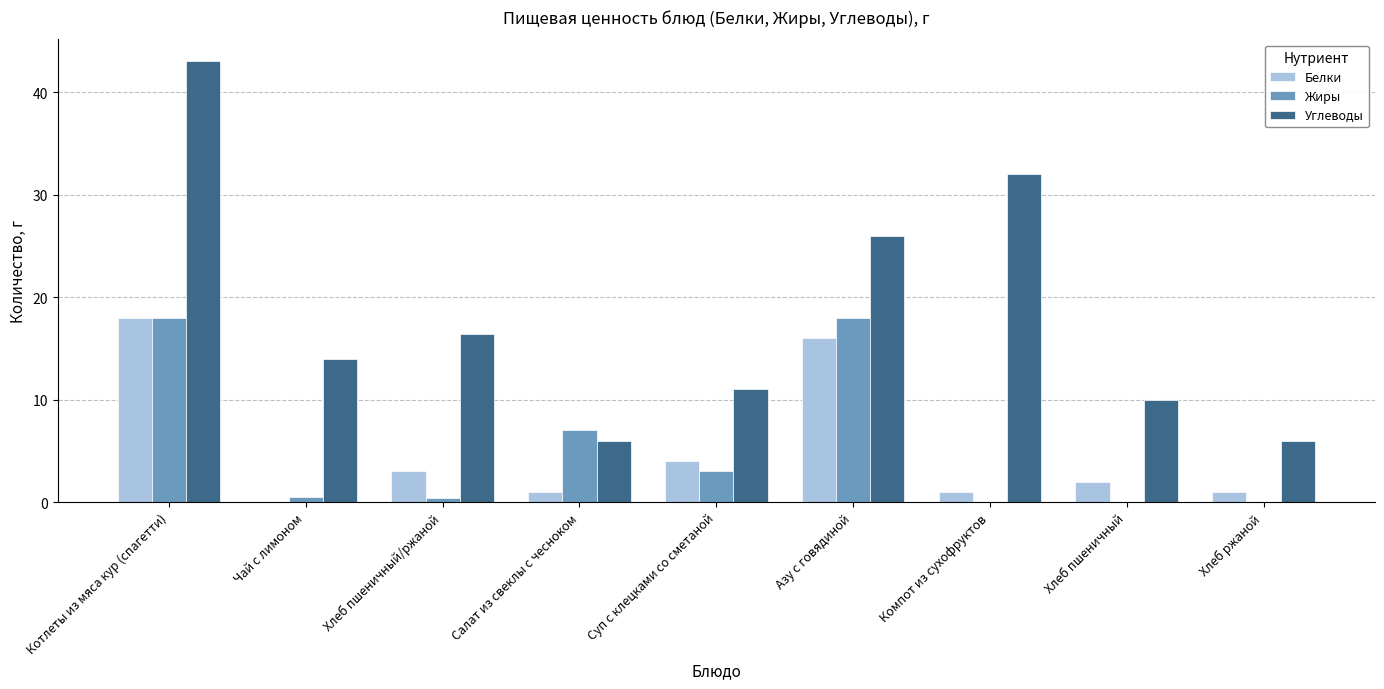

The Углеводы series shows 8.6 at Хлеб пшеничный/ржаной. True or false?

False